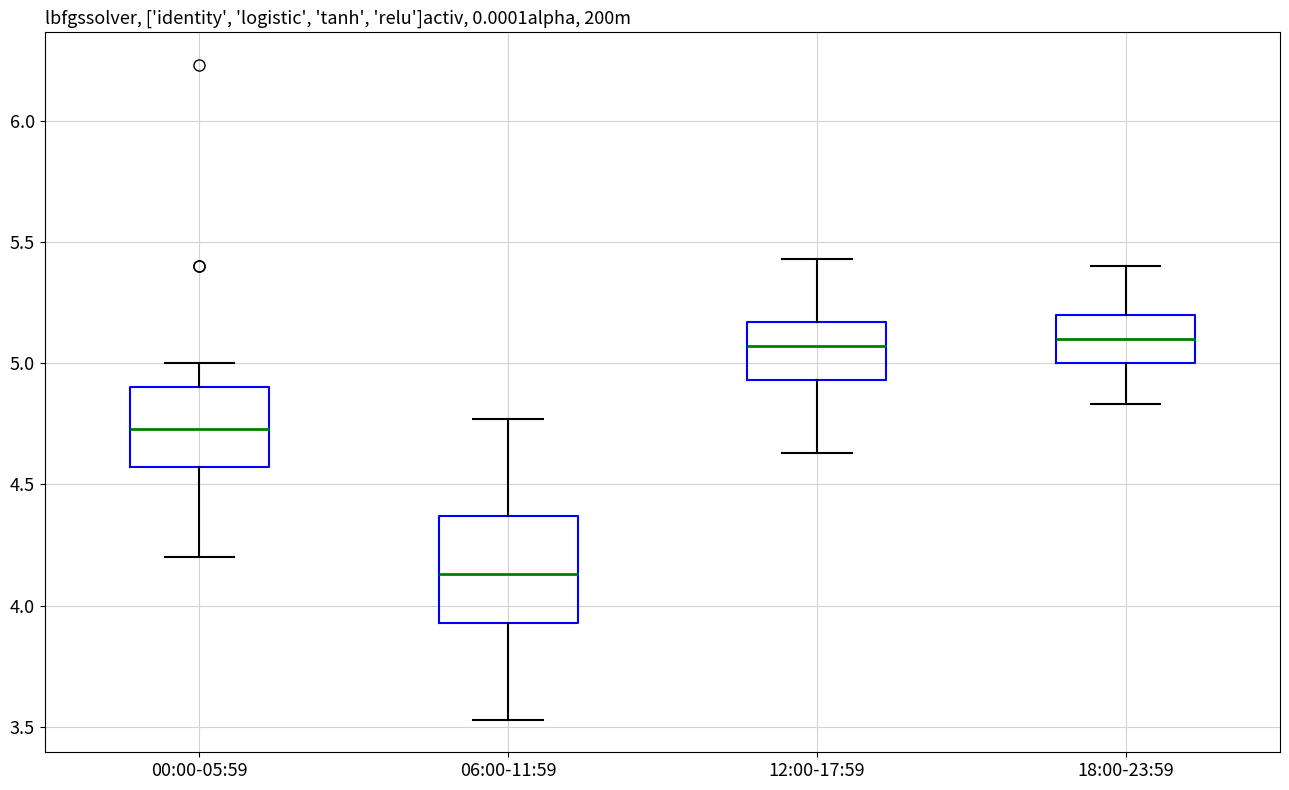

Comparing the boxes themselves (not the whiskers), which one is the tallest?

06:00-11:59